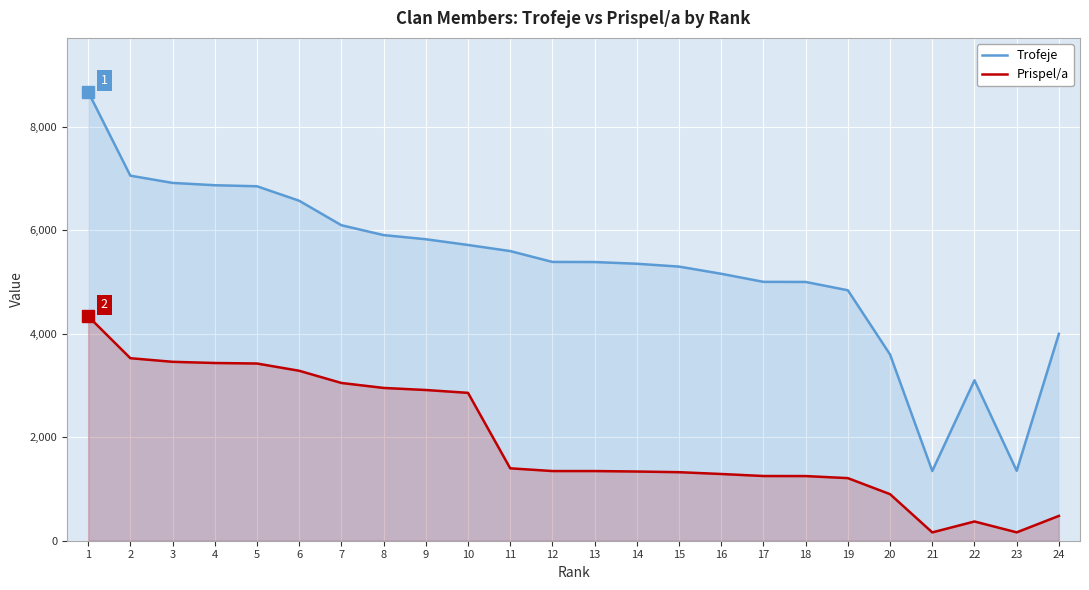

Rank the categories by Prispel/a value from lowest to highest.

21, 23, 22, 24, 20, 19, 18, 17, 16, 15, 14, 12, 13, 11, 10, 9, 8, 7, 6, 5, 4, 3, 2, 1